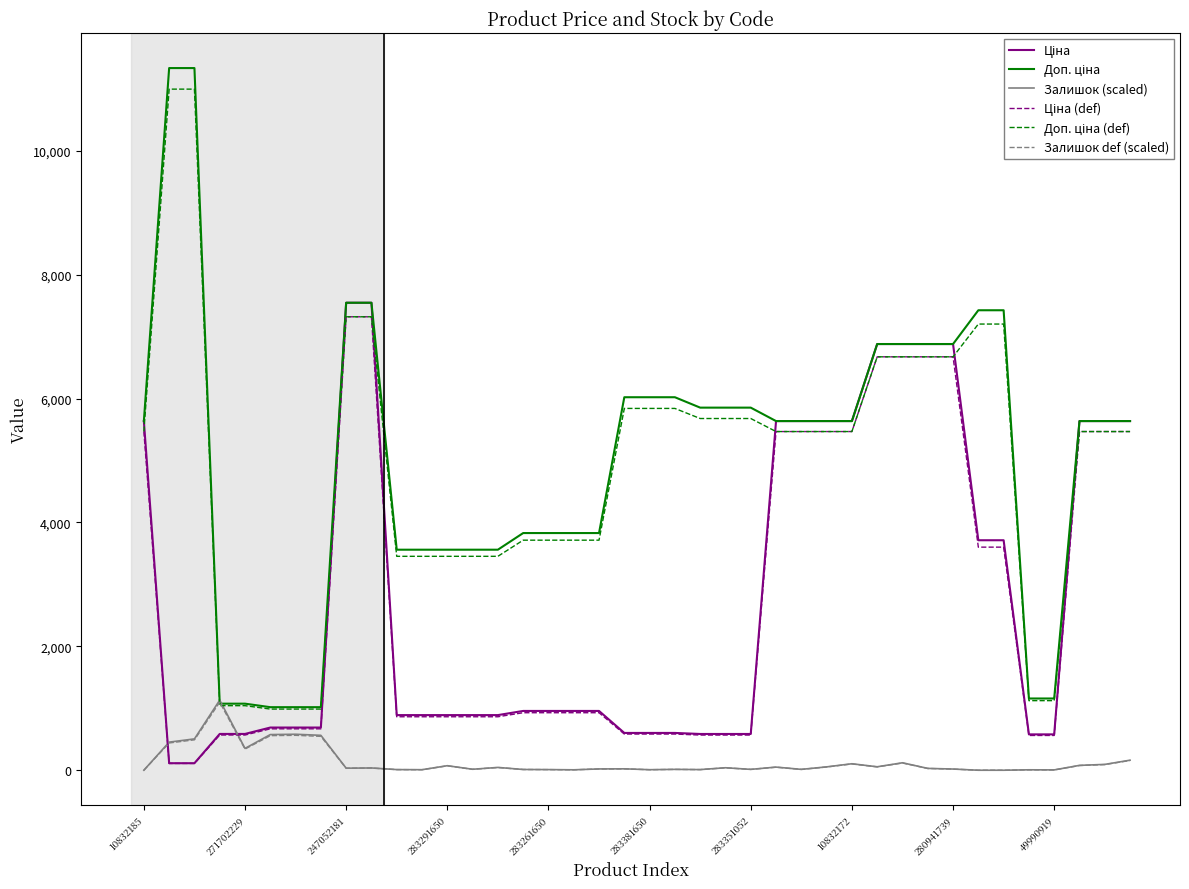

What is the greatest value displayed?

11334.0